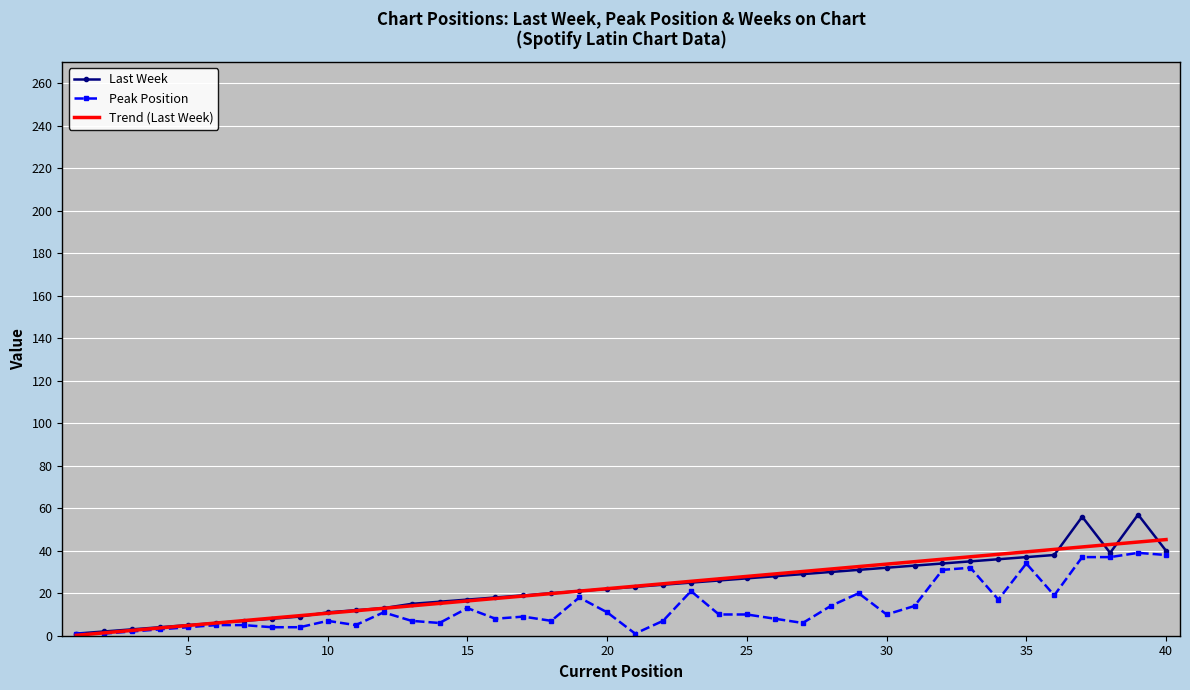

What is the maximum value shown in the chart?

57.0